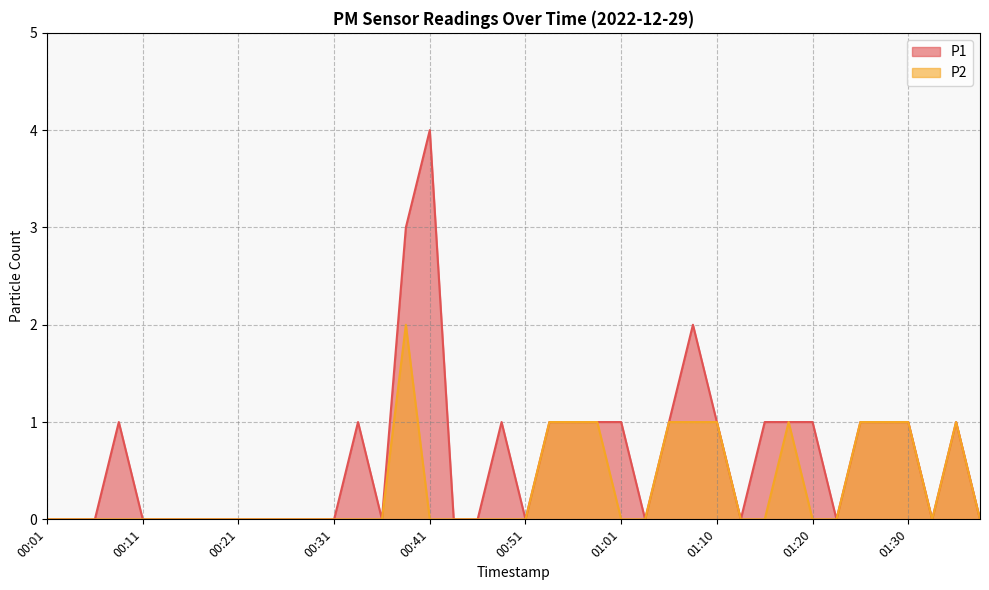

How many lines are shown in the chart?

2